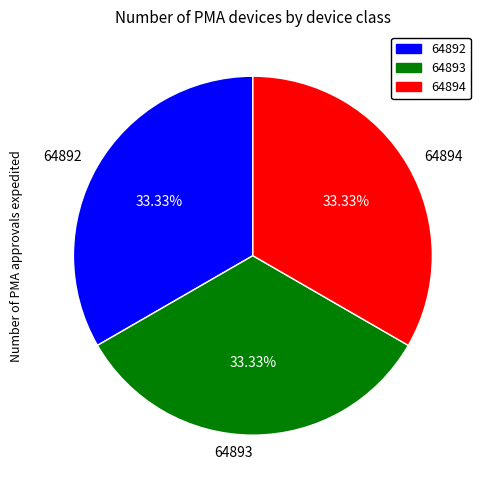

To the nearest percent, what is the combined percentage of 64892 and 64894?

67%